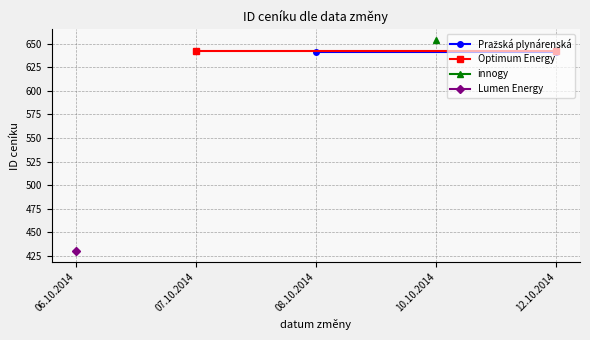

At 12.10.2014, list the series in order from largest to smallest.

Optimum Energy, Pražská plynárenská